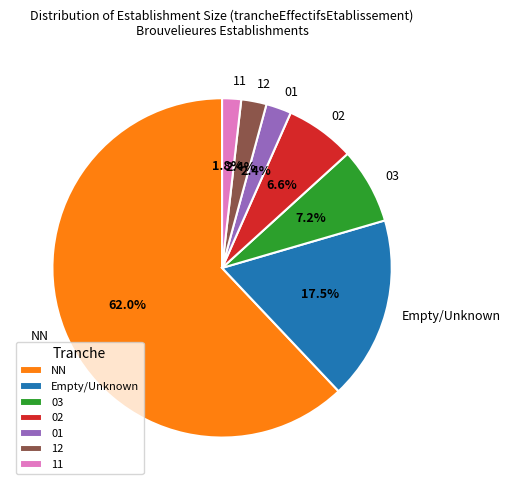

Is the sum of 12 and 01 greater than half?

No